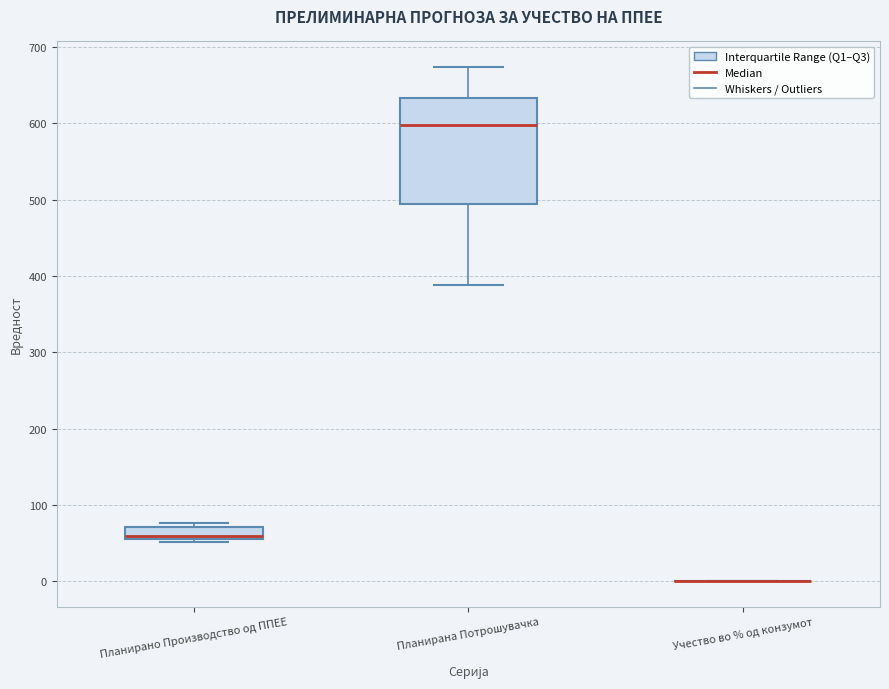

Which box is the tallest, from its lower edge to its upper edge?

Планирана Потрошувачка